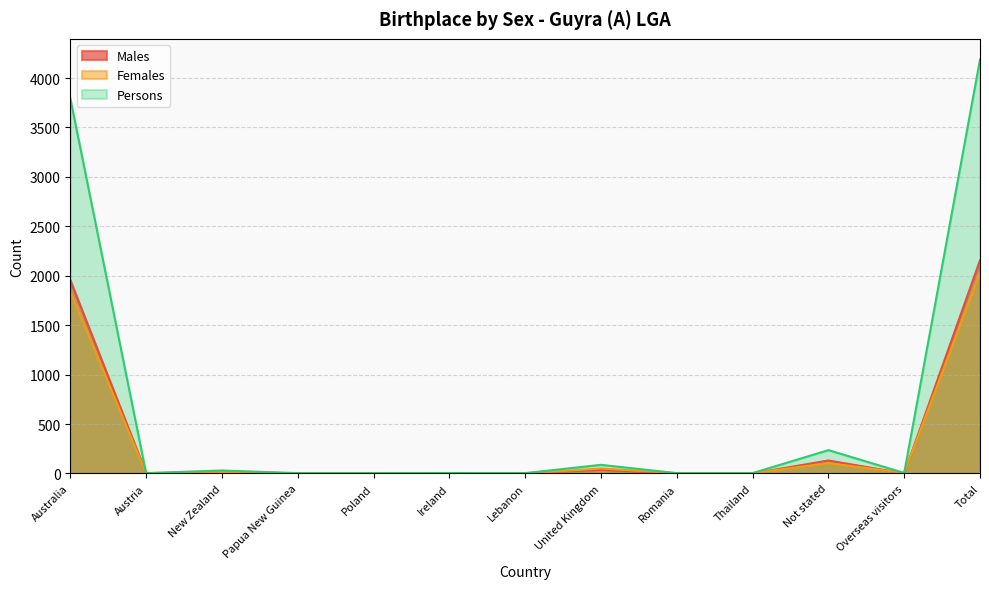

What is the total value across all series at Total?

8374